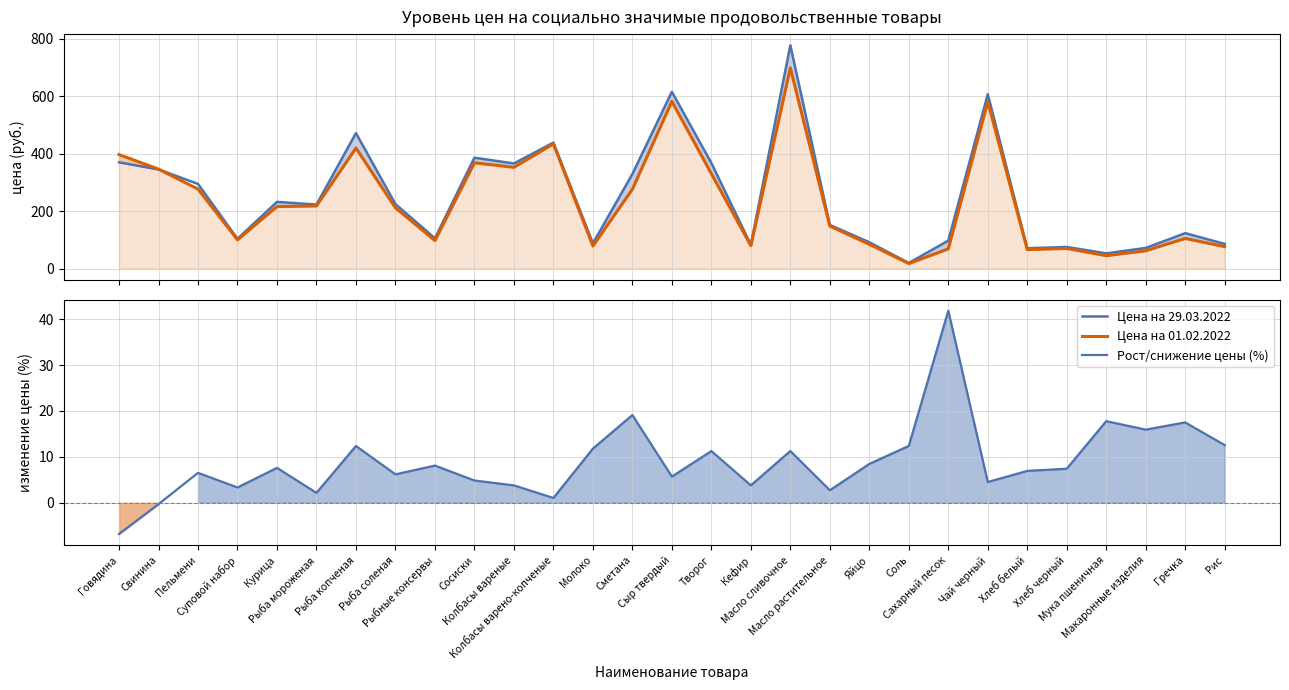

How many series are shown in this chart?

3